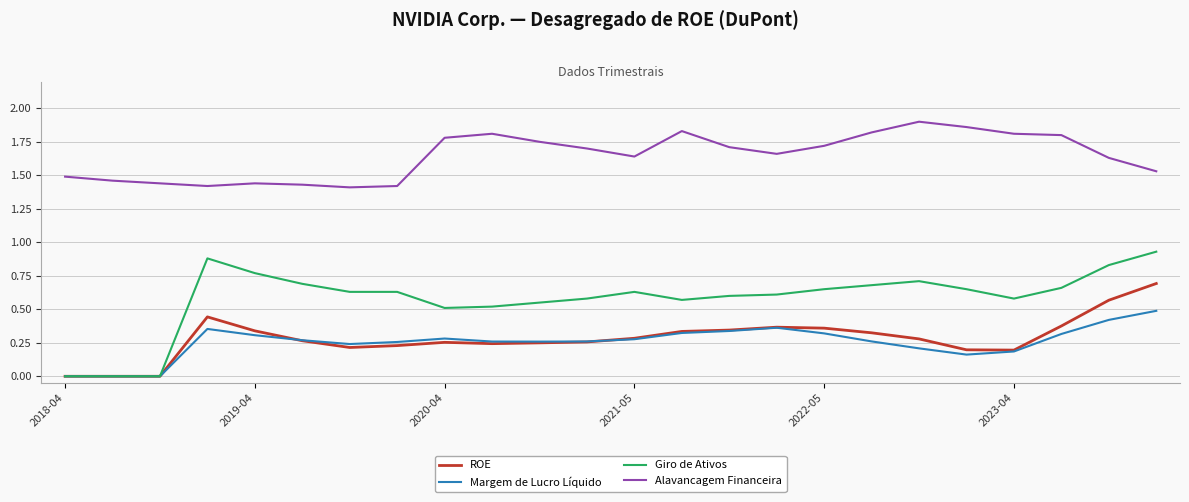

What are all the series names shown in the legend?

ROE, Margem de Lucro Líquido, Giro de Ativos, Alavancagem Financeira